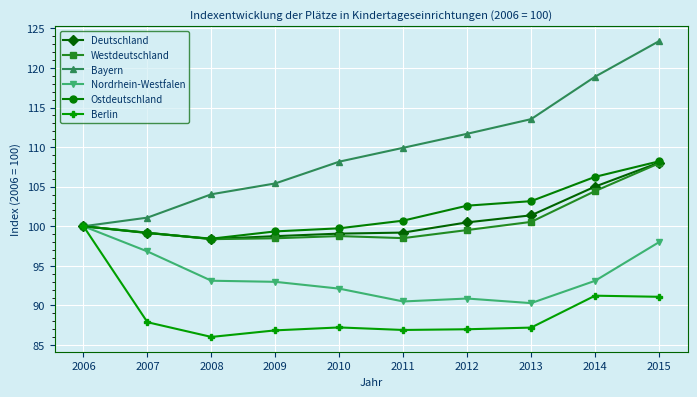

Where is the first local minimum for Berlin?

2008